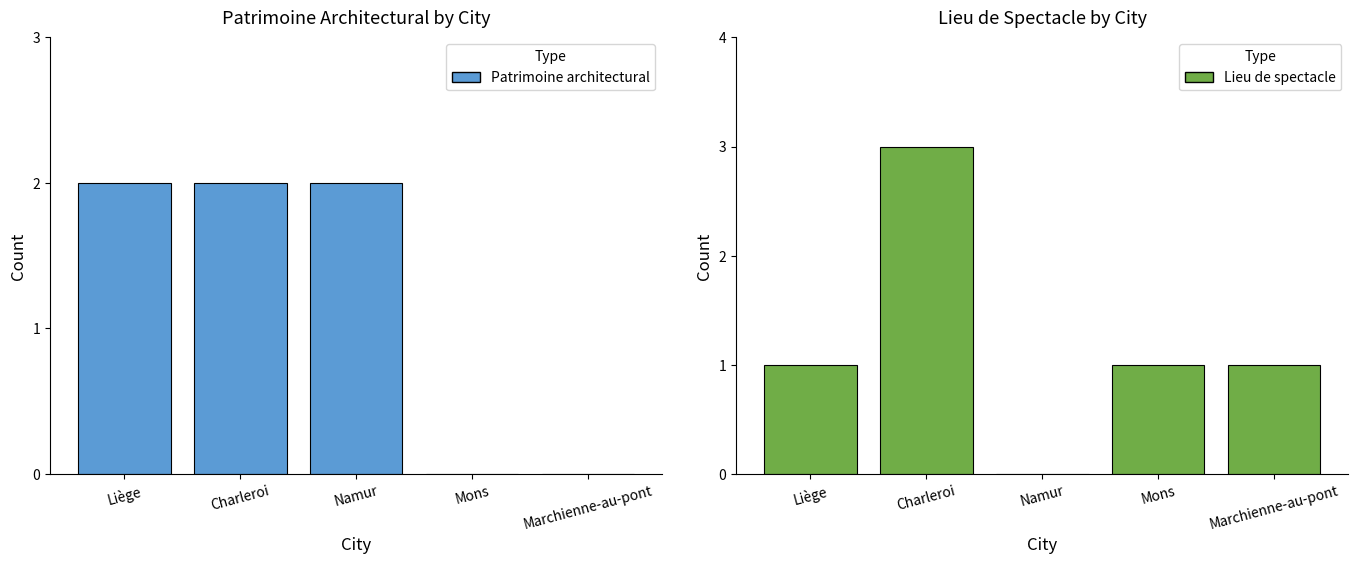

Reading left to right, what are all the values shown in this chart?

Patrimoine architectural: Liège=2	Charleroi=2	Namur=2	Mons=0	Marchienne-au-pont=0
Lieu de spectacle: Liège=1	Charleroi=3	Namur=0	Mons=1	Marchienne-au-pont=1